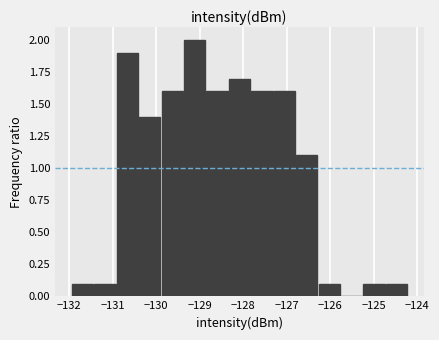

Reading left to right, transcribe this chart: for each bar, give the range it covers on the x-axis and its height. Neither the bar edges nor the heights are printed on the chart, so give them approximately, as read against the axes.

-131.9 to -131.4: 0.1
-131.4 to -130.9: 0.1
-130.9 to -130.4: 1.9
-130.4 to -129.9: 1.4
-129.9 to -129.4: 1.6
-129.4 to -128.8: 2.0
-128.8 to -128.3: 1.6
-128.3 to -127.8: 1.7
-127.8 to -127.3: 1.6
-127.3 to -126.8: 1.6
-126.8 to -126.3: 1.1
-126.3 to -125.8: 0.1
-125.8 to -125.2: 0
-125.2 to -124.7: 0.1
-124.7 to -124.2: 0.1